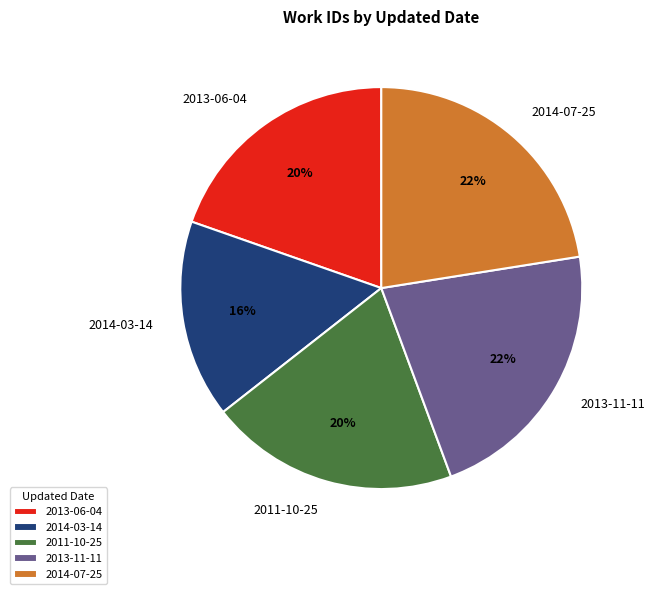

Is it true that 2014-03-14 is 29% of the pie?

False